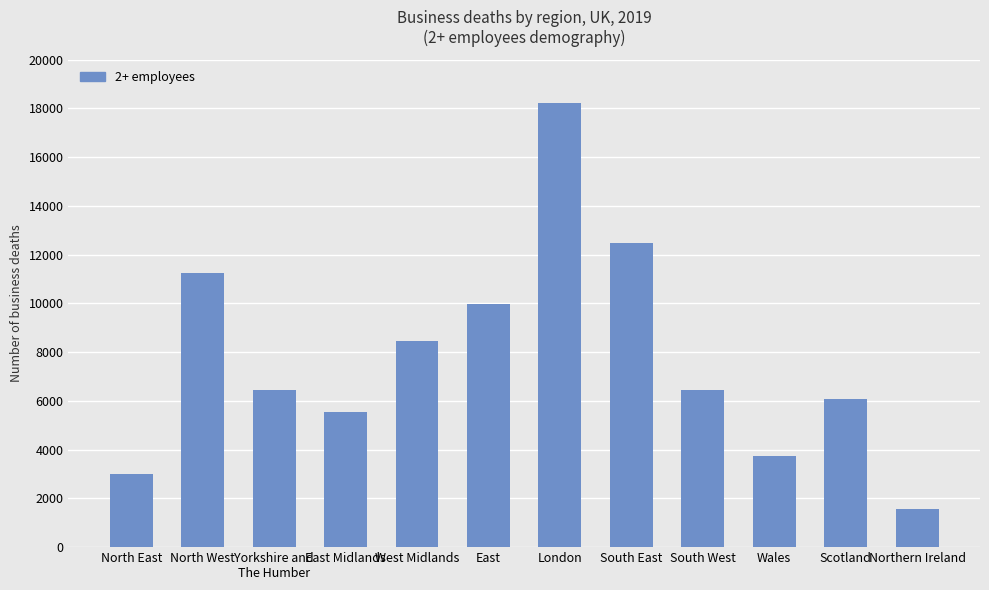

What is the change in value from North West to Yorkshire and
The Humber?

-4790